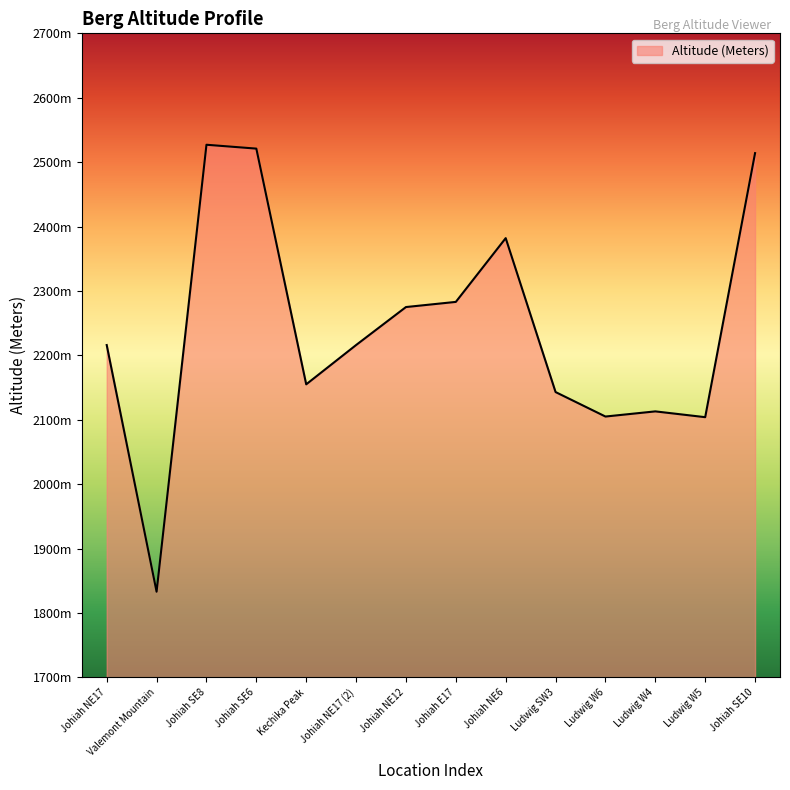

Which category has the lowest value across all series?

Valemont Mountain